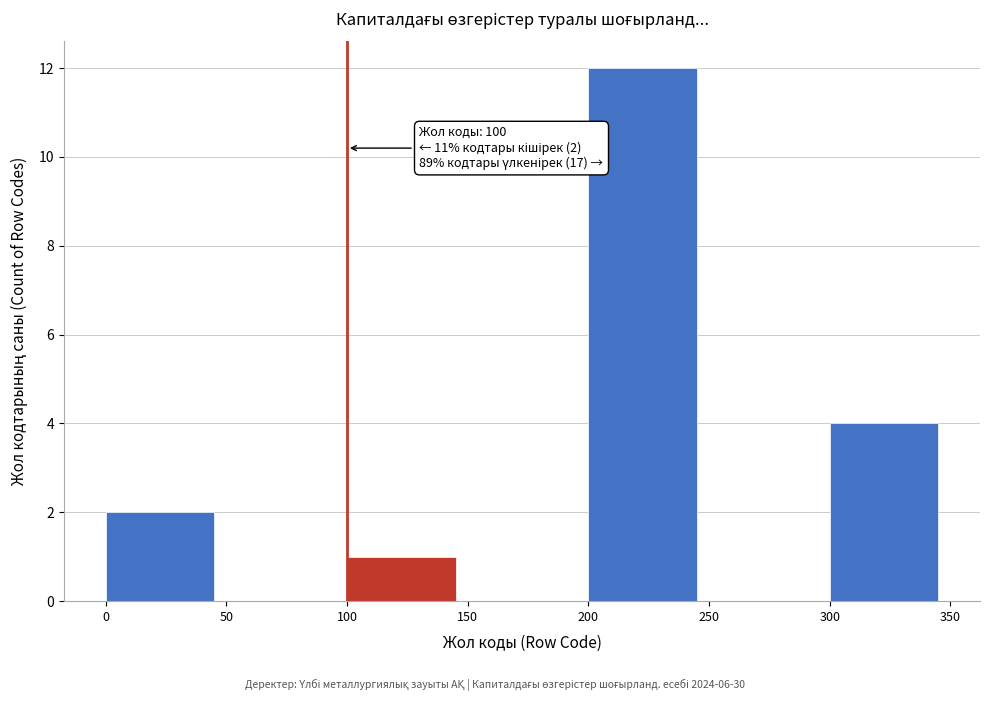

Which range on the x-axis has the tallest bar?

200 to 250